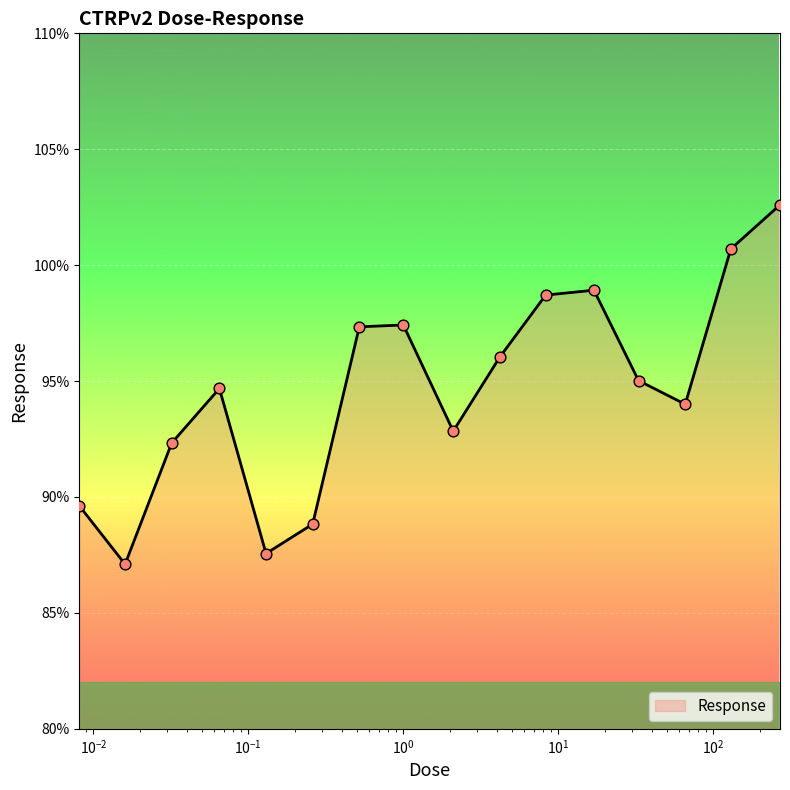

What is the difference between the maximum and minimum values?

15.5